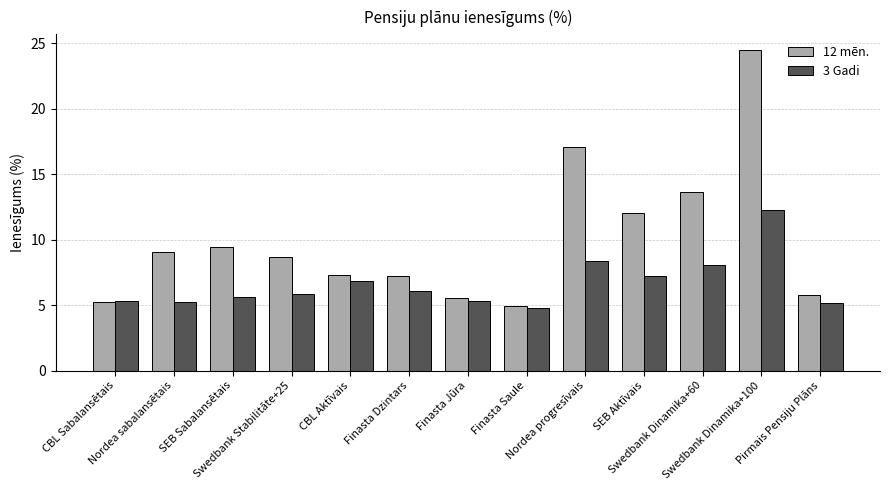

What are all the series names shown in the legend?

12 mēn., 3 Gadi